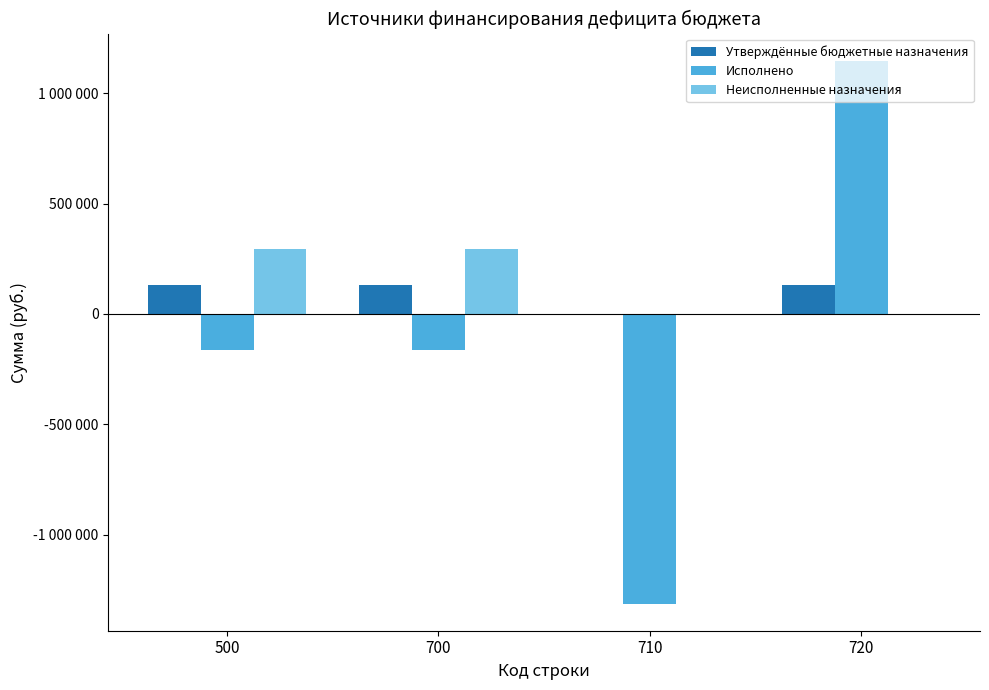

What is the greatest value displayed?

1147425.3